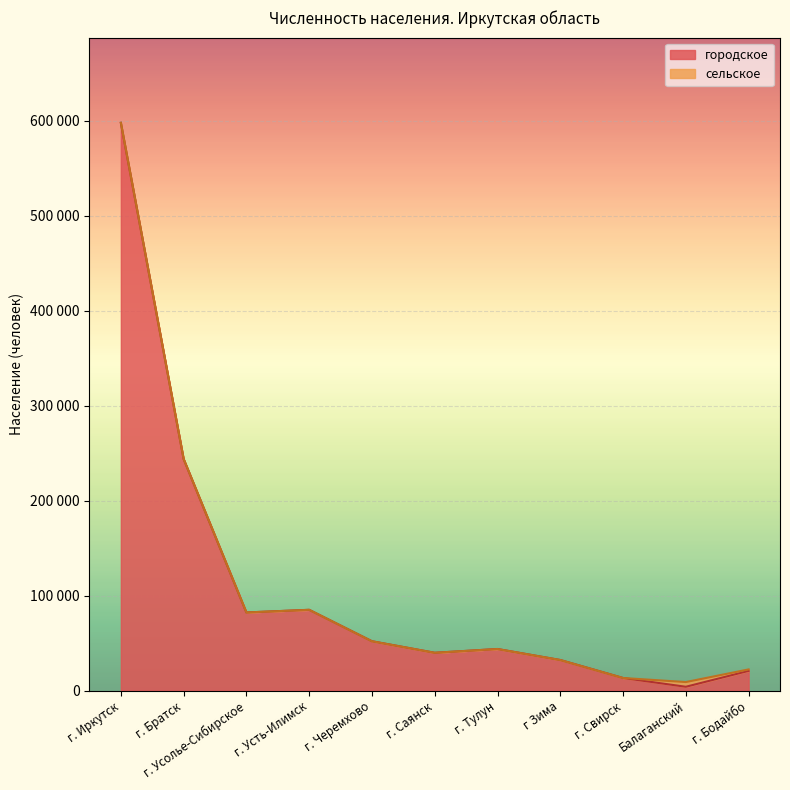

What is the difference between the second highest and minimum values?

239816